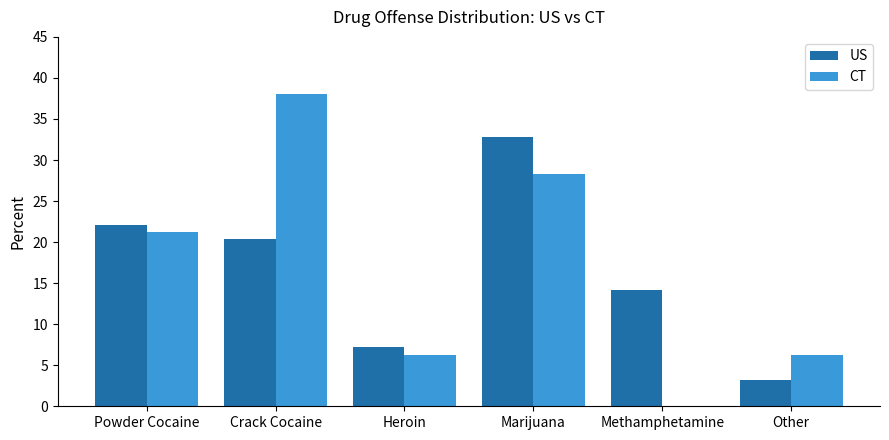

What is the difference between the US values at Methamphetamine and Powder Cocaine?

7.9